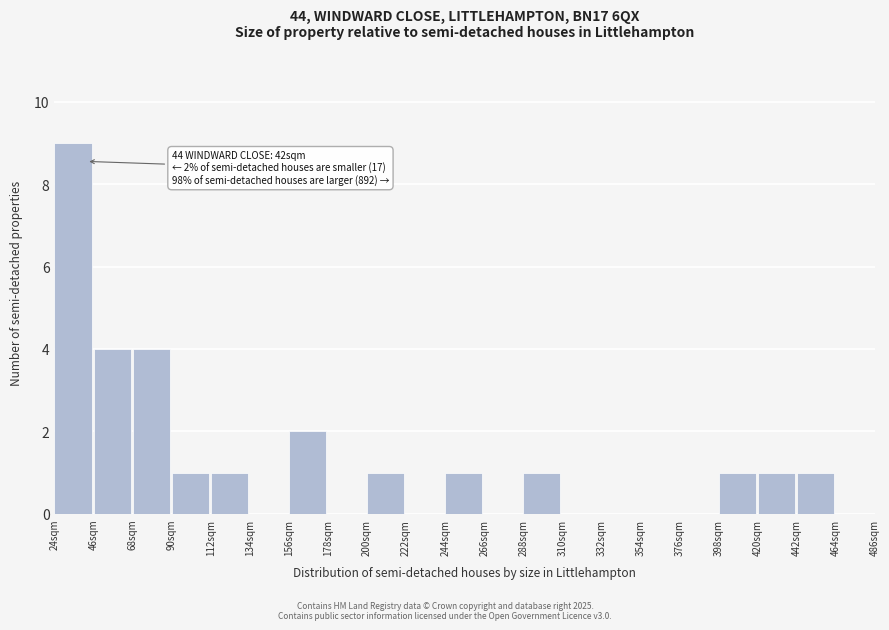

Which range on the x-axis has the tallest bar?

24 to 46